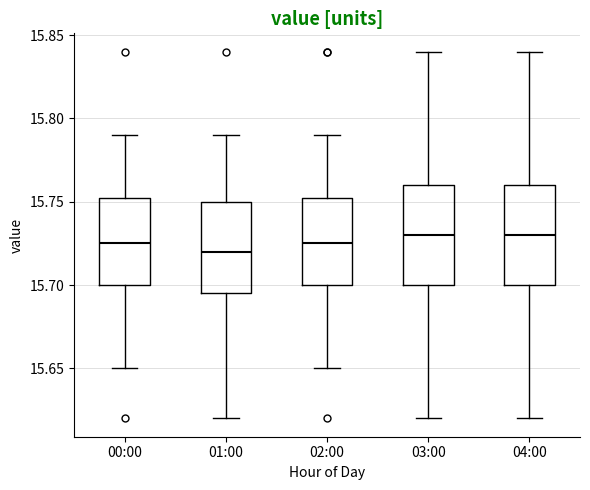

Reading left to right, read every box against the y-axis: the position of its median line, the range the box covers, and the ends of its whiskers. The values are not printed on the chart, so give them approximately, as read against the axis.

00:00: median 15.725, box 15.700 to 15.755, whiskers 15.650 to 15.790
01:00: median 15.720, box 15.695 to 15.750, whiskers 15.620 to 15.790
02:00: median 15.725, box 15.700 to 15.755, whiskers 15.650 to 15.790
03:00: median 15.730, box 15.700 to 15.760, whiskers 15.620 to 15.840
04:00: median 15.730, box 15.700 to 15.760, whiskers 15.620 to 15.840